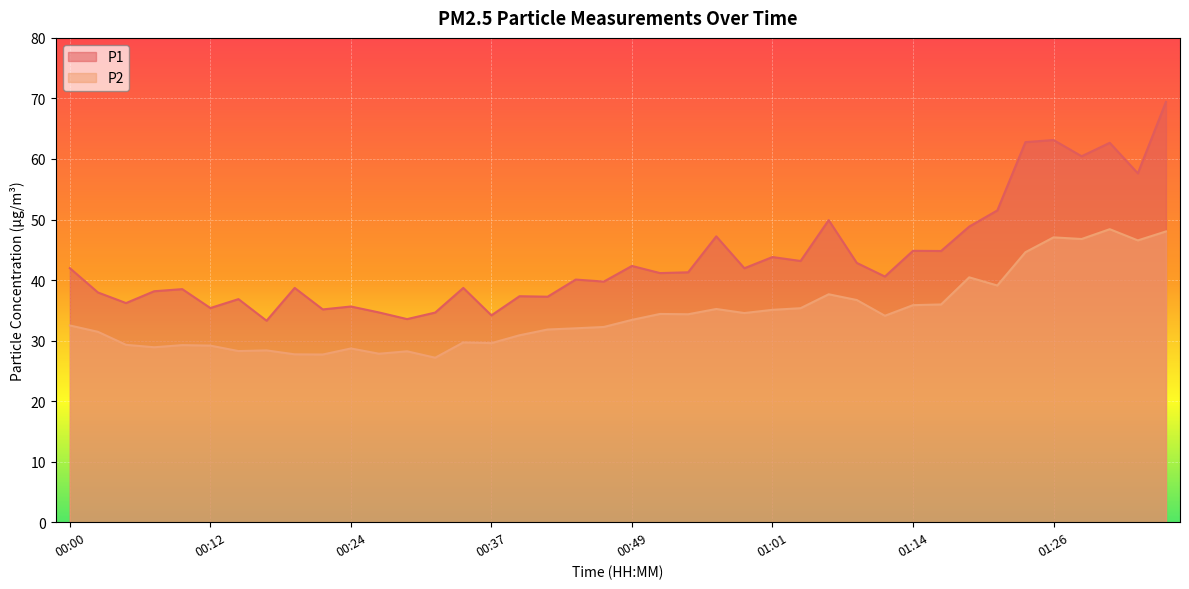

Is the value of P2 at 01:31 greater than the value of P1 at 01:21?

No